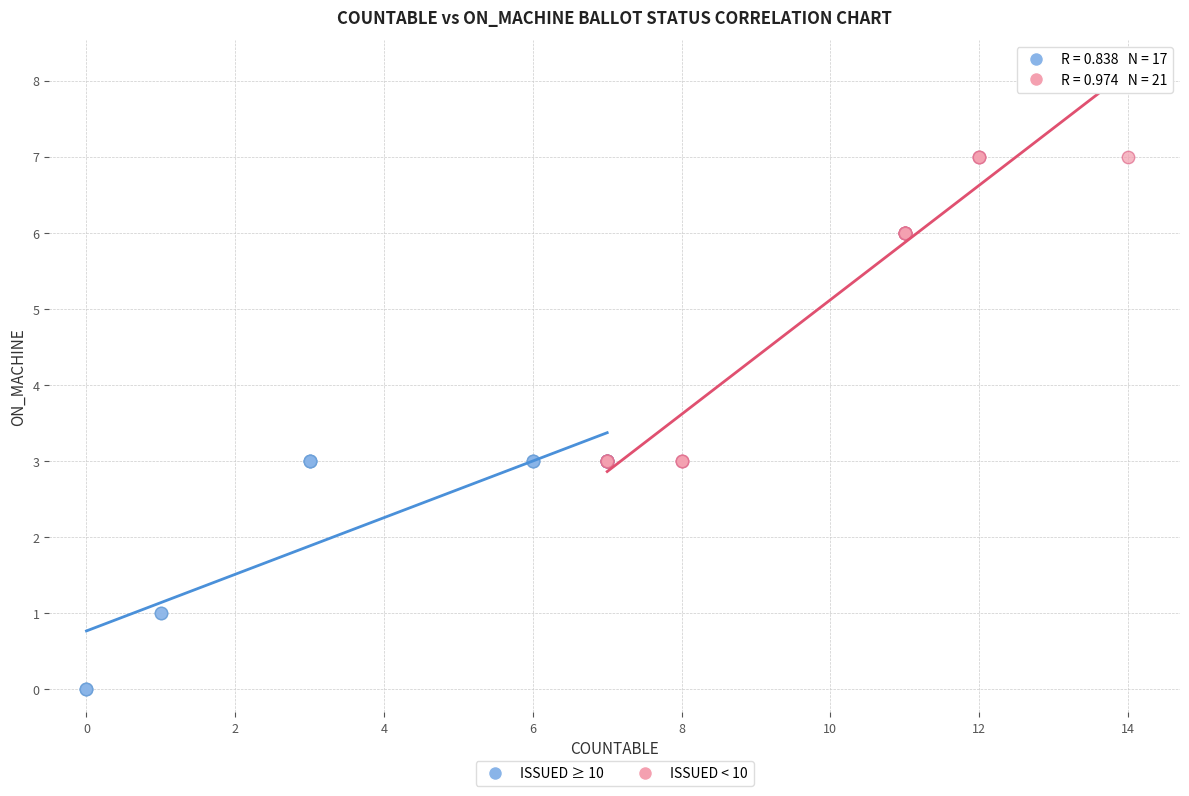

What are all the series names shown in the legend?

ISSUED ≥ 10, ISSUED < 10